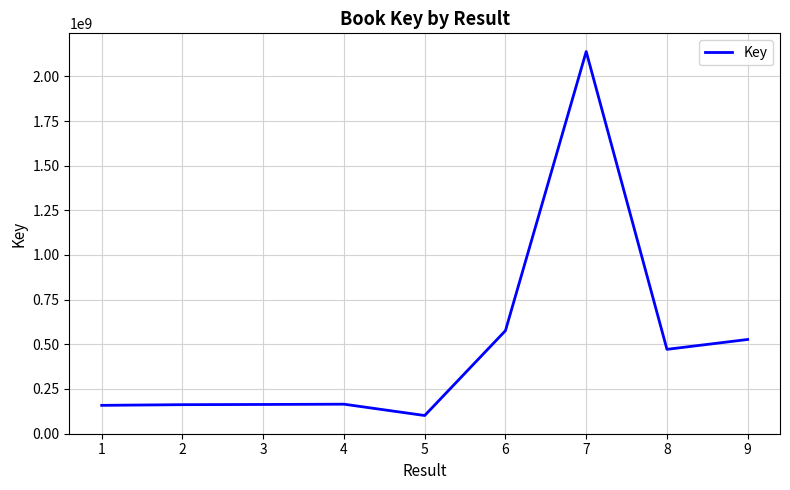

Does the chart display data point markers on the line(s)?

No